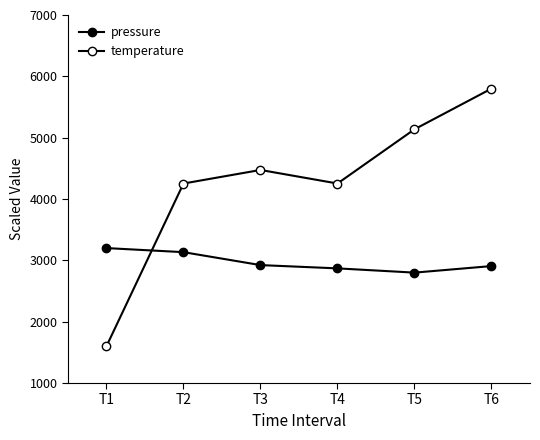

Reading right to left, extract all data points from this chart.

pressure: 2906.7	2800.0	2869.1	2922.6	3133.6	3200.0
temperature: 5800.0	5136.8	4252.6	4473.7	4252.6	1600.0